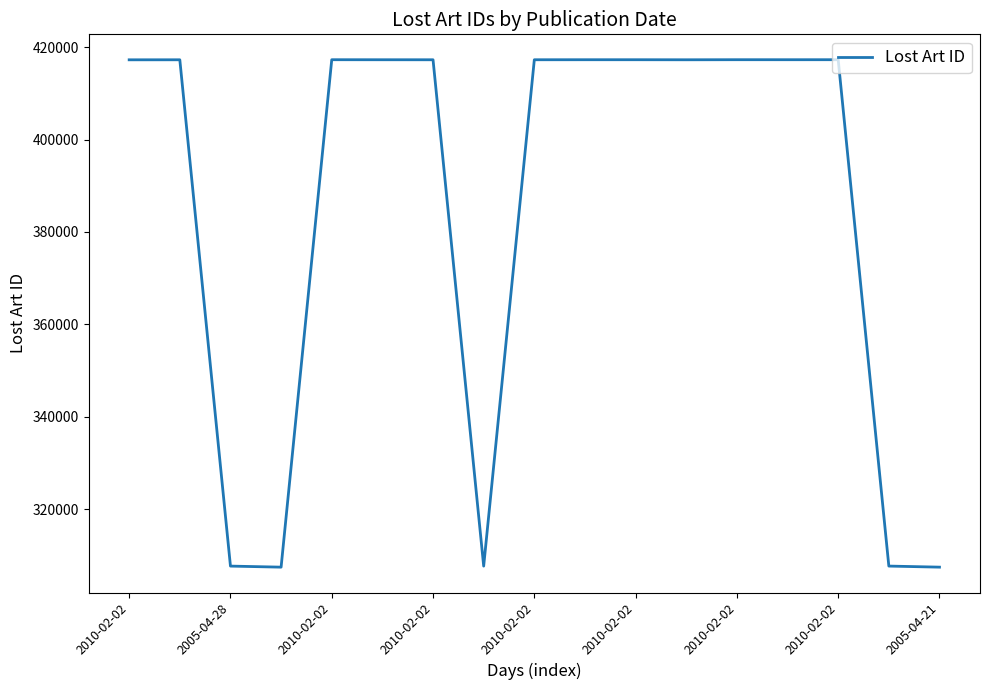

How many values are below 417268?

8